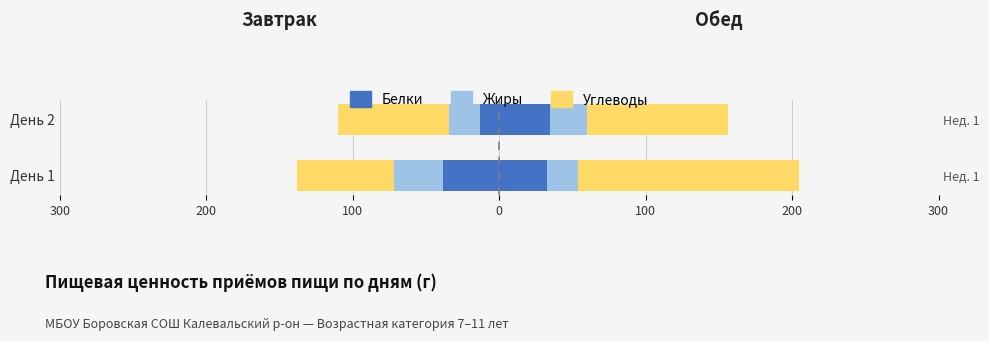

What is the value of the Белки bar at the 2nd from the left?

-13